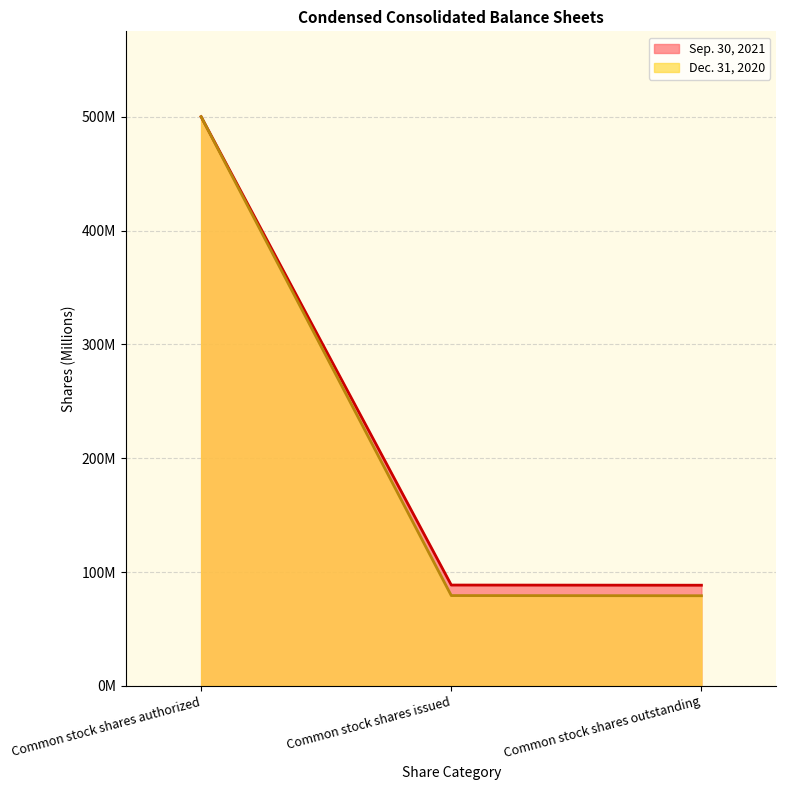

Which series has the largest range (max minus min)?

Dec. 31, 2020